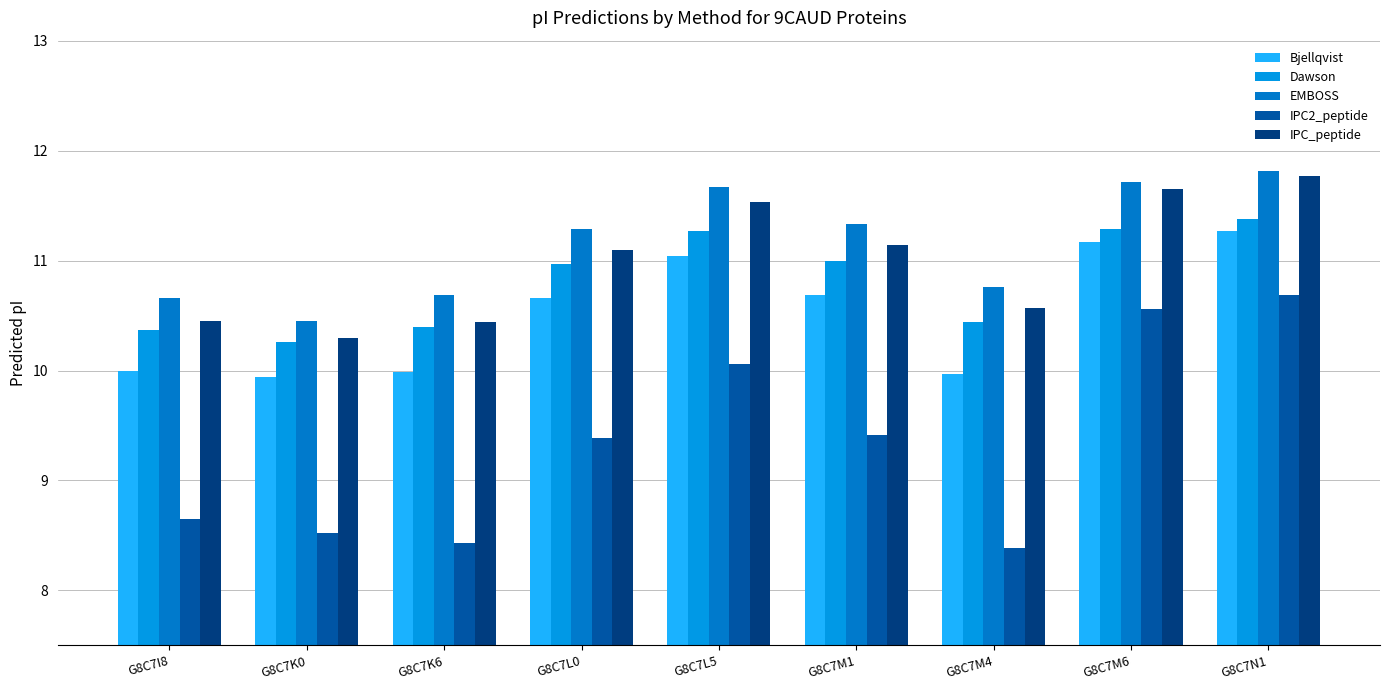

How many bars are there in total?

45